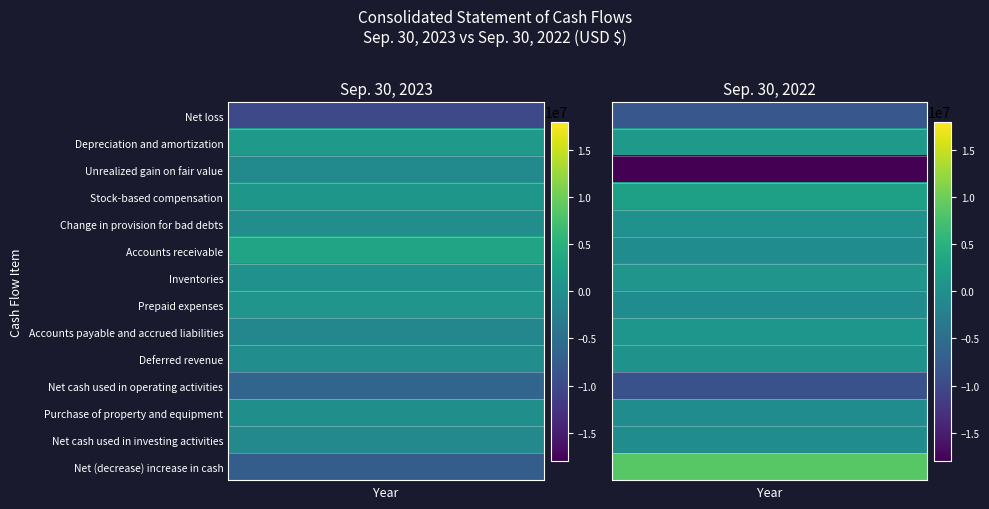

True or false: Net cash used in operating activities has a value of -6095368 at Depreciation and amortization.

False